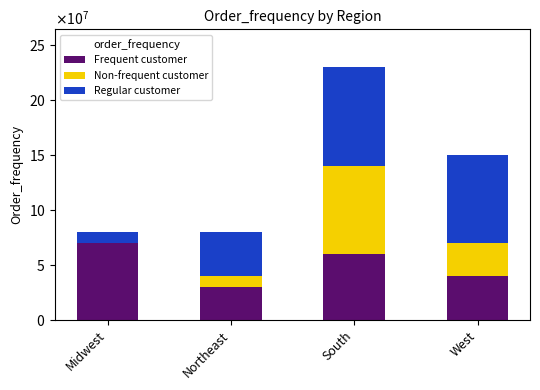

What is the difference between the second highest and second lowest values in the Frequent customer series?

20000000